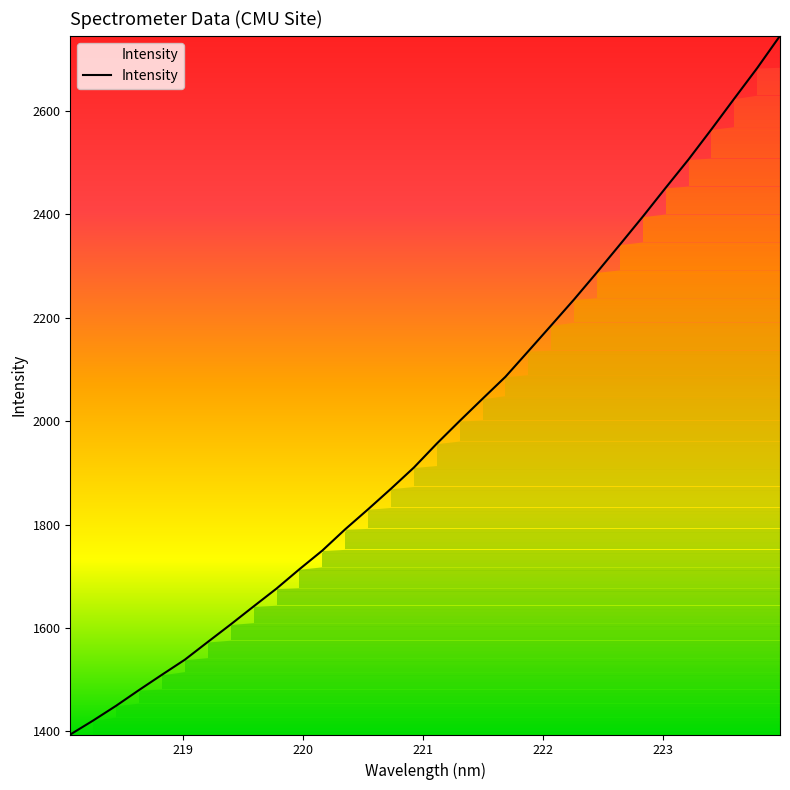

What is the greatest value displayed?

2744.7